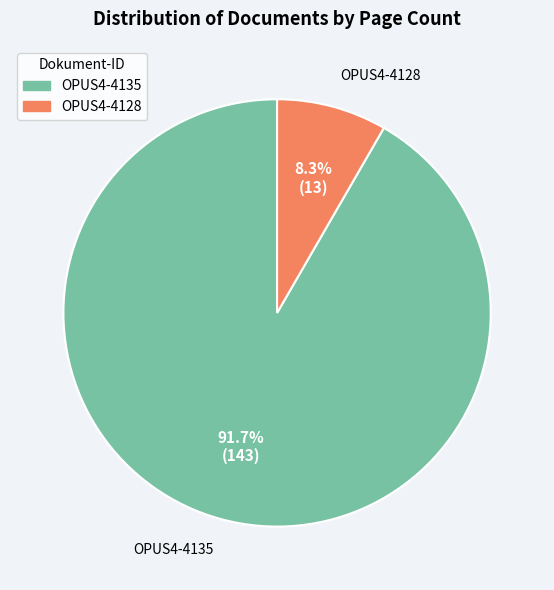

To the nearest percent, what is the average slice percentage?

50%